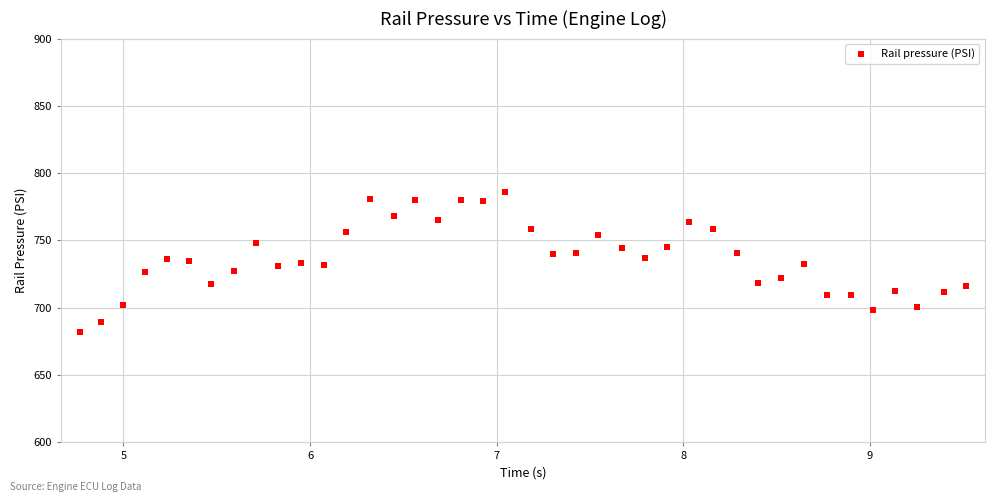

What is the range of Y values (max minus min)?

103.9